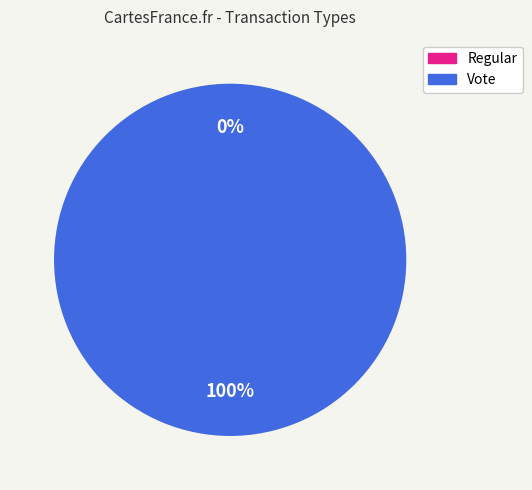

Rank the categories by value from lowest to highest.

Regular, Vote